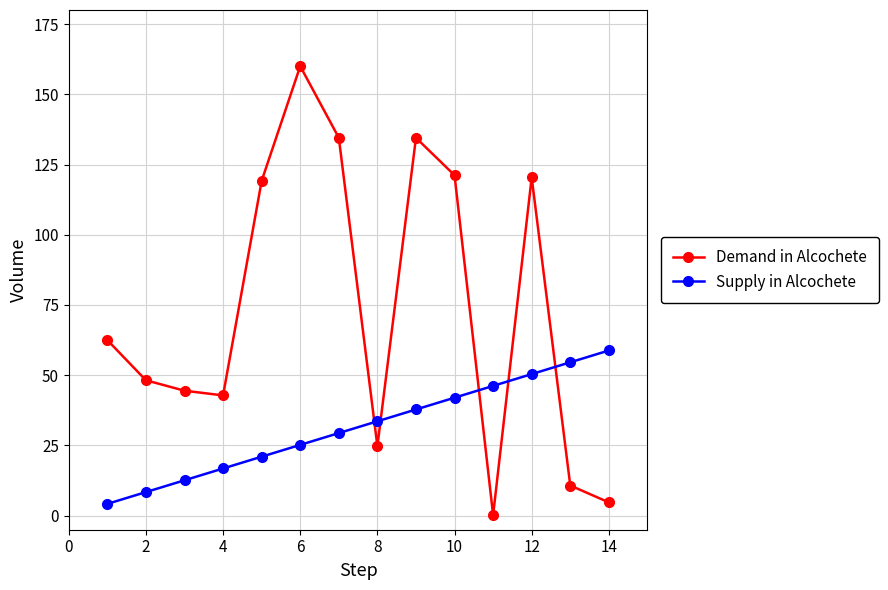

List the series in order of their overall mean, highest first.

Demand in Alcochete, Supply in Alcochete